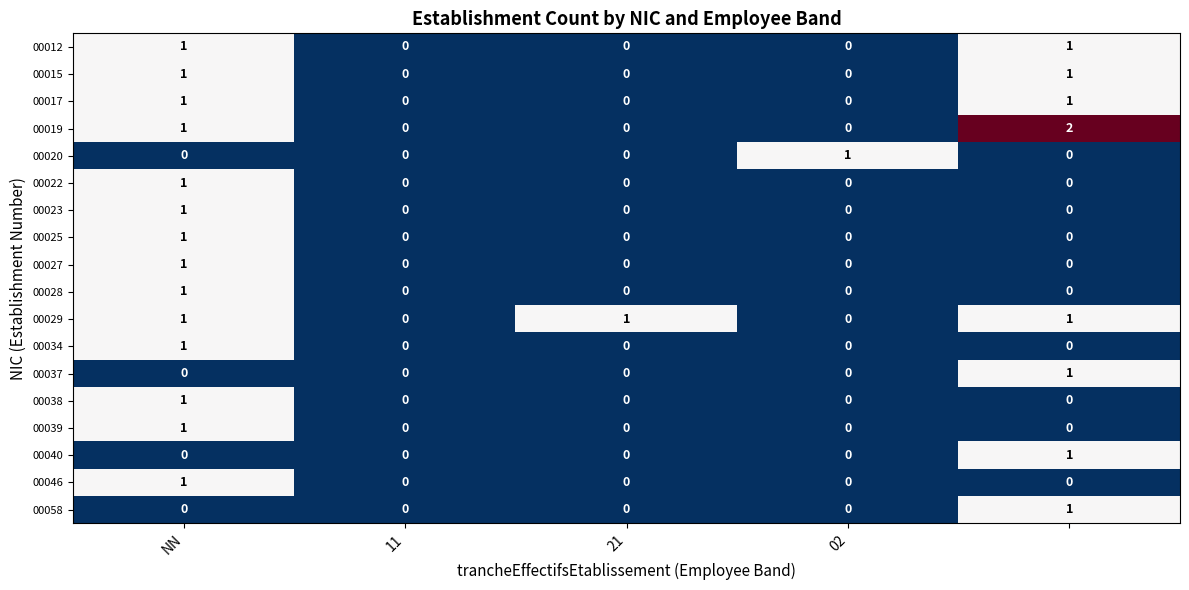

Which series has the widest spread of values?

00019